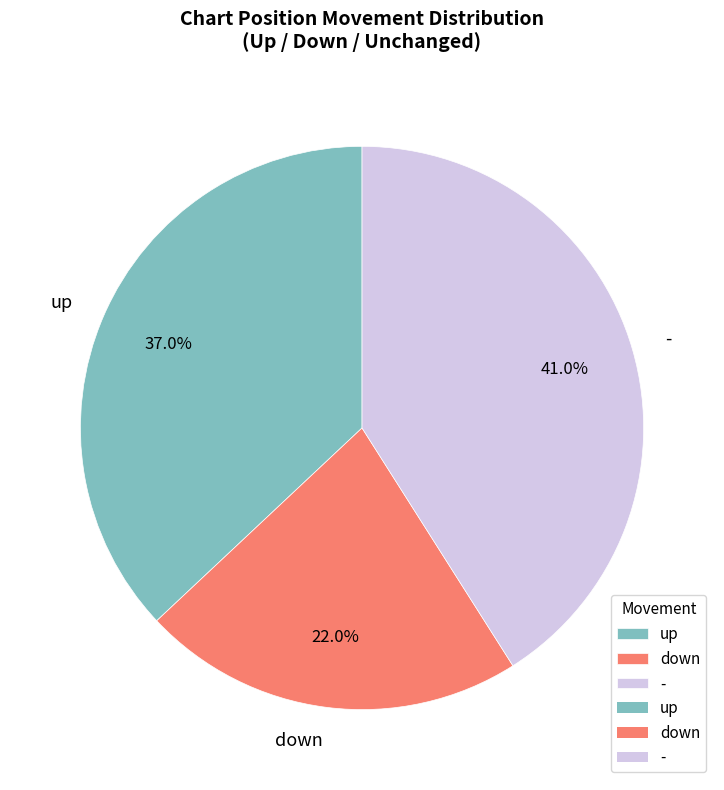

What percentage do up and - together represent?

78.0%